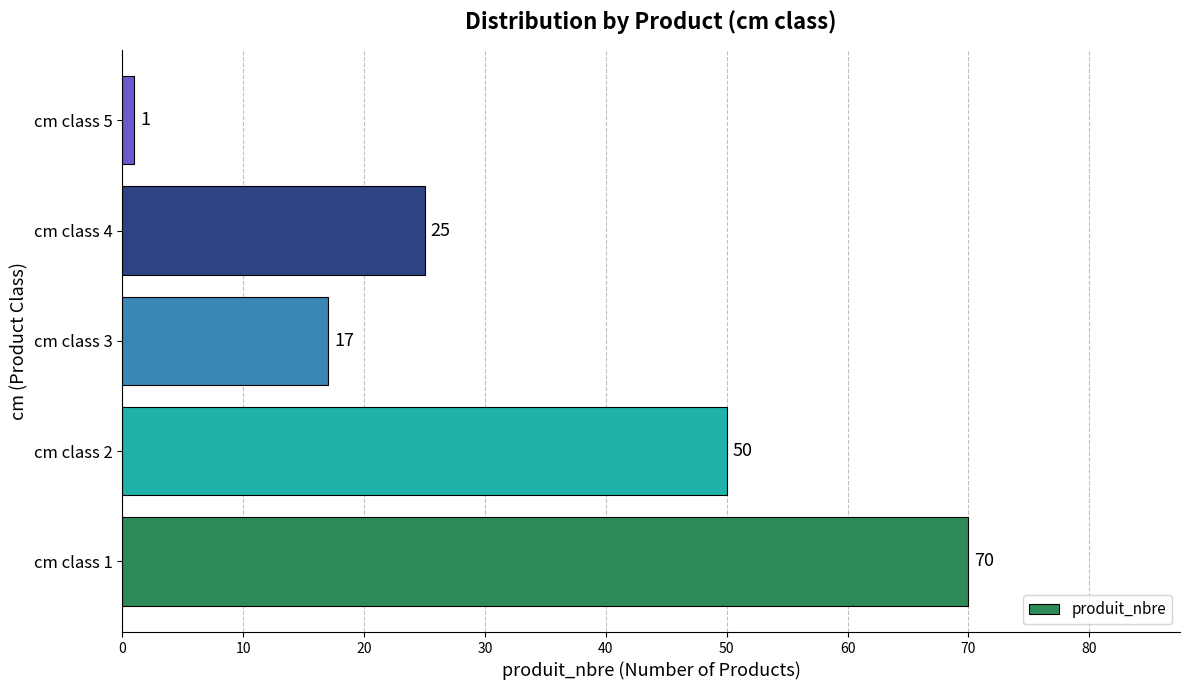

What is the maximum value shown in the chart?

70